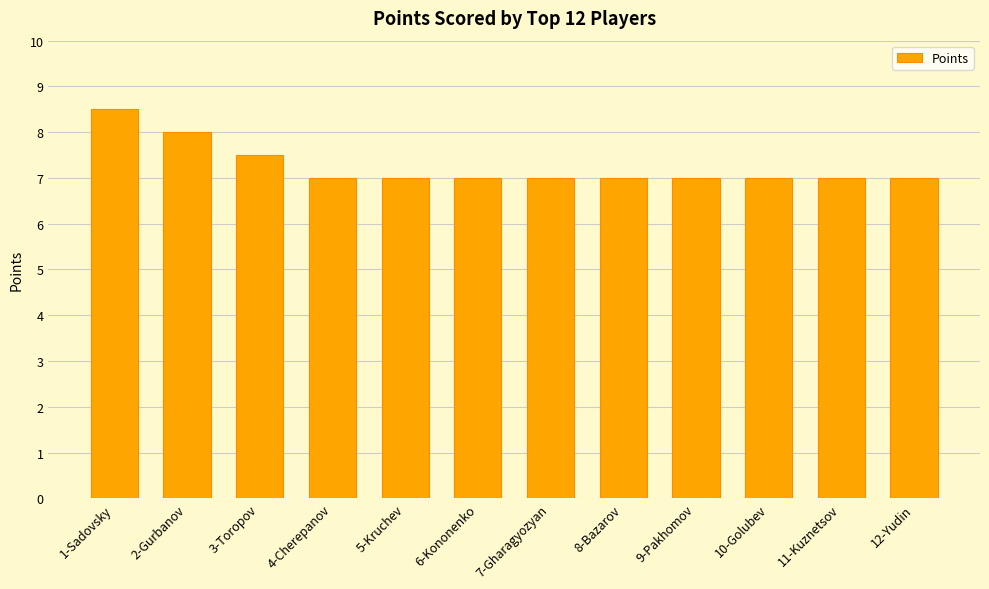

Reading right to left, transcribe all the data shown in this chart.

7.0	7.0	7.0	7.0	7.0	7.0	7.0	7.0	7.0	7.5	8.0	8.5